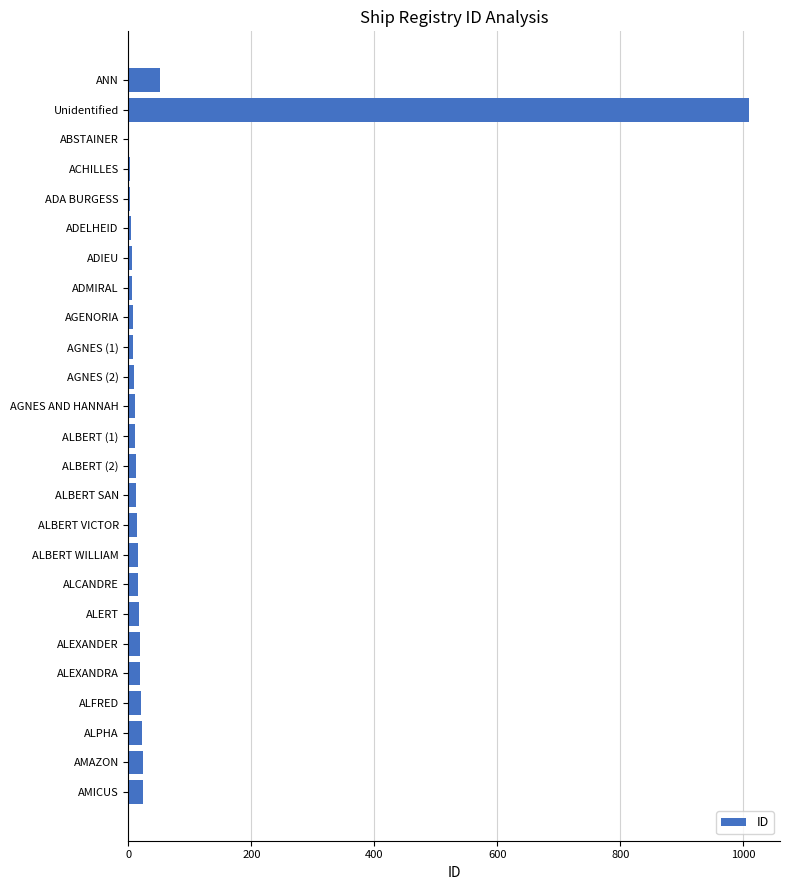

At which category does the chart reach its peak across all series?

Unidentified